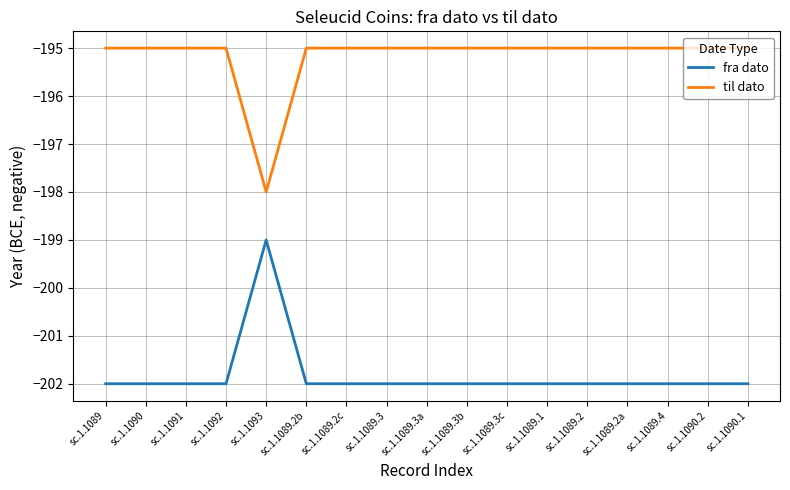

What is the average value of the fra dato series?

-202